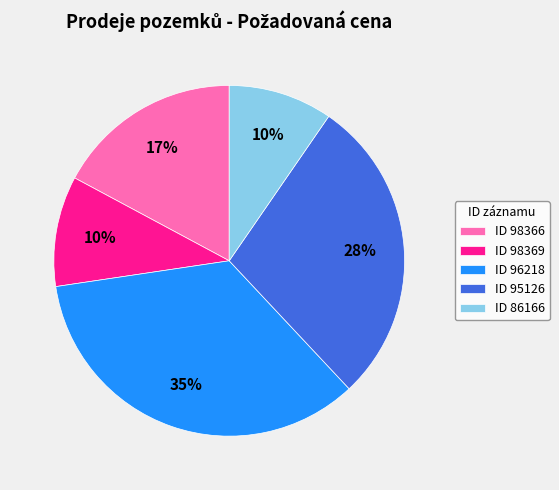

Which has a higher value, ID 86166 or ID 96218?

ID 96218